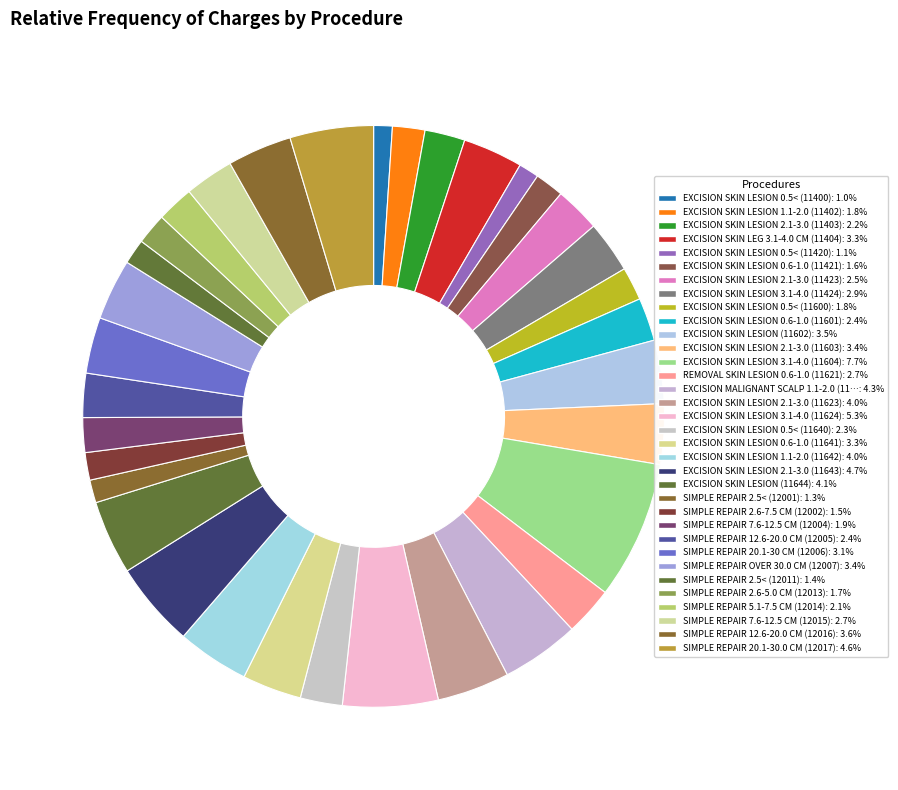

How many segments does this pie chart have?

34